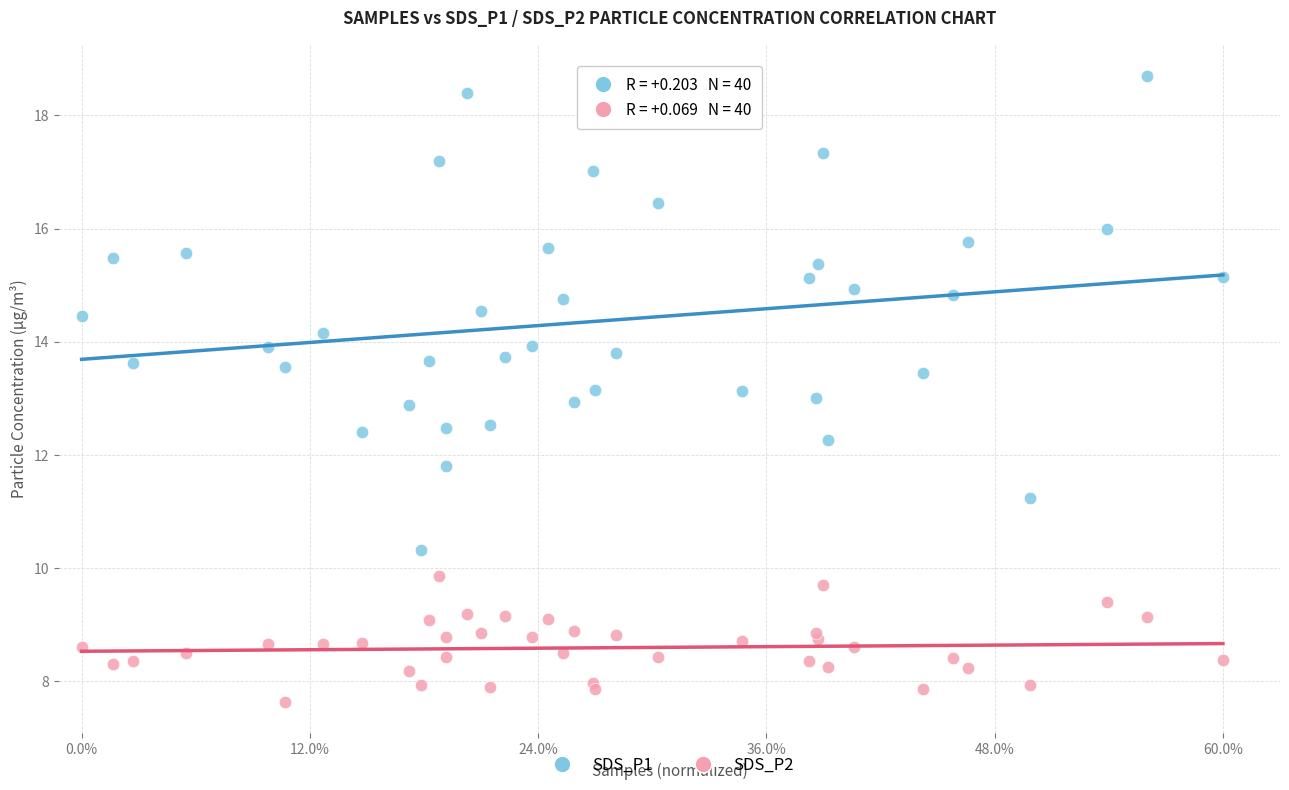

Which series has the largest Y range (max minus min)?

SDS_P1